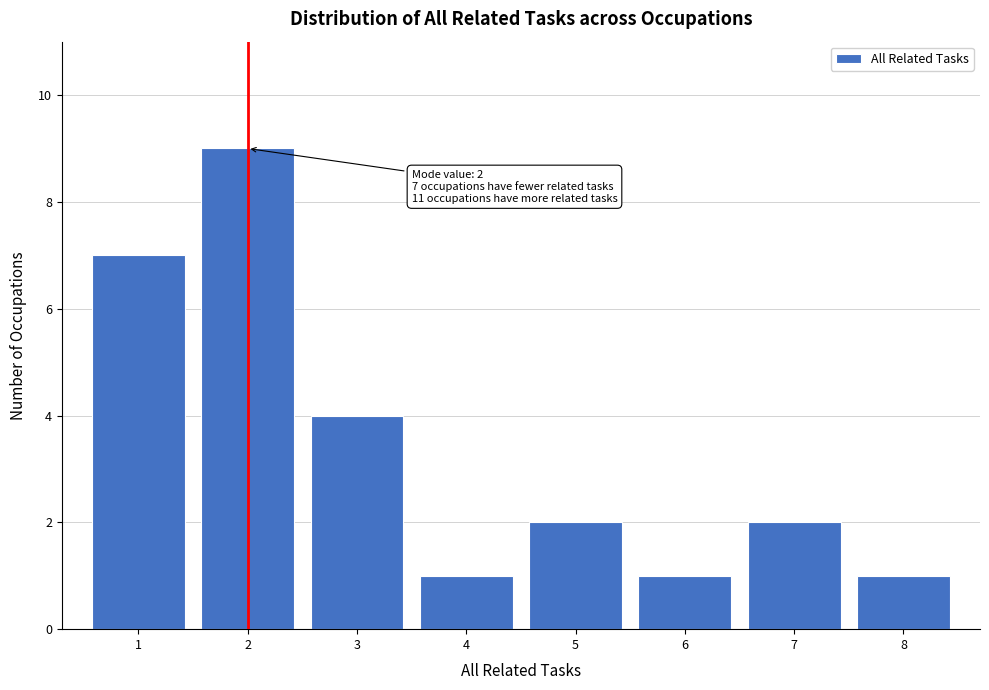

Reading right to left, list all the values displayed in this chart.

1	2	1	2	1	4	9	7